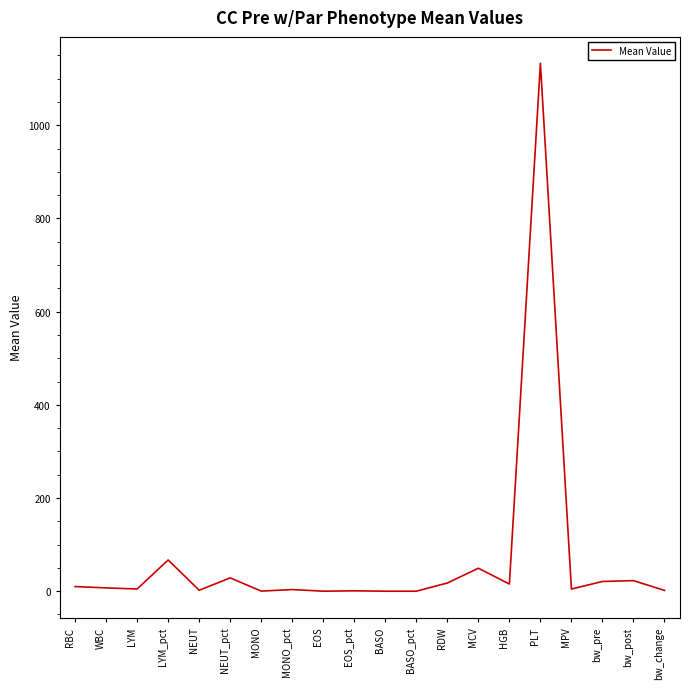

The value at BASO is 0.0. True or false?

True